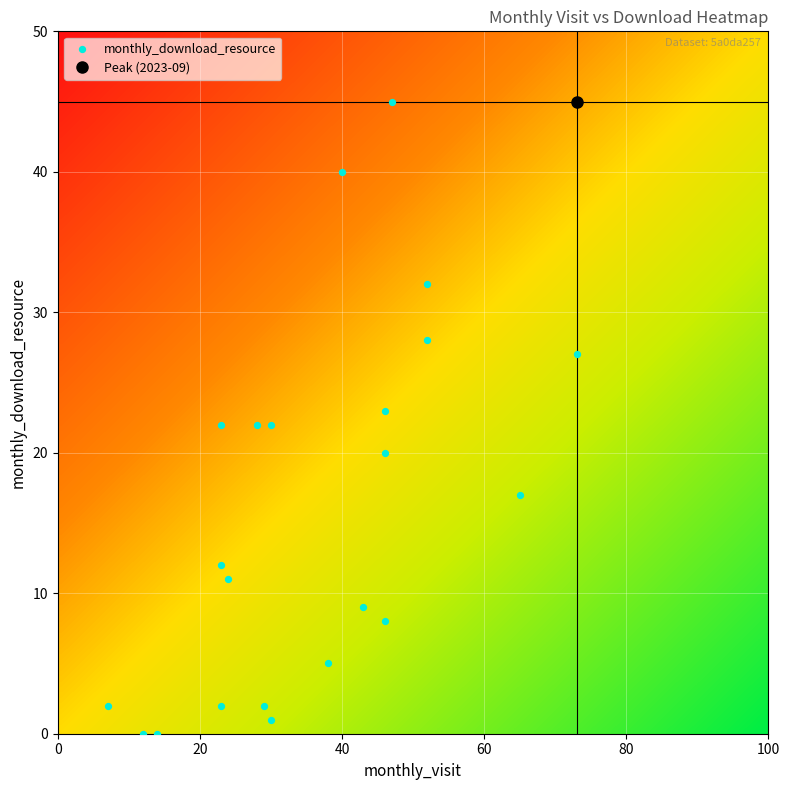

What is the range of X values (max minus min)?

66